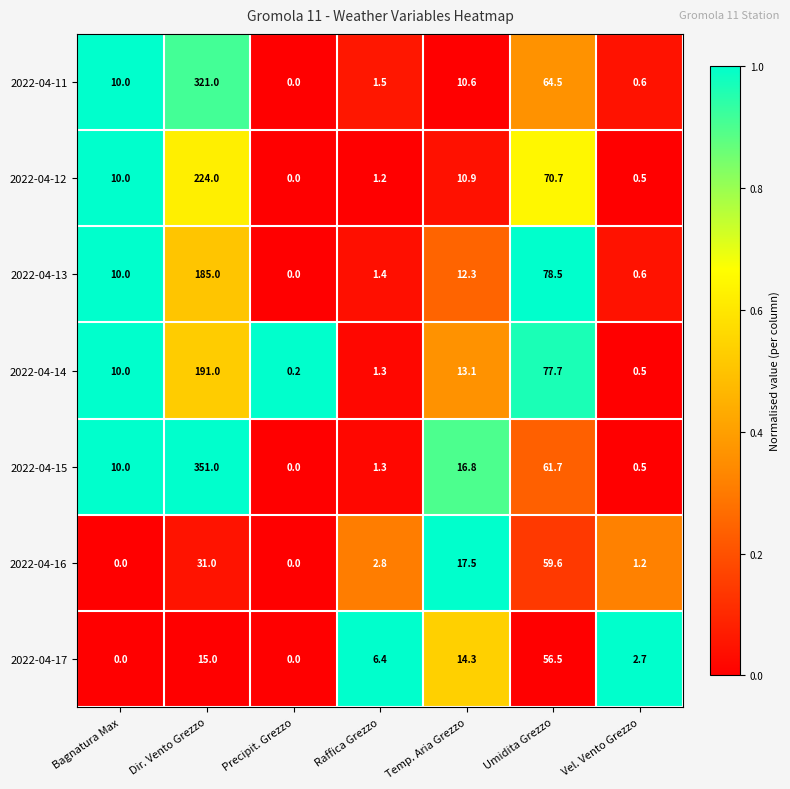

What is the difference between the 2022-04-12 values at Dir. Vento Grezzo and Vel. Vento Grezzo?

223.5